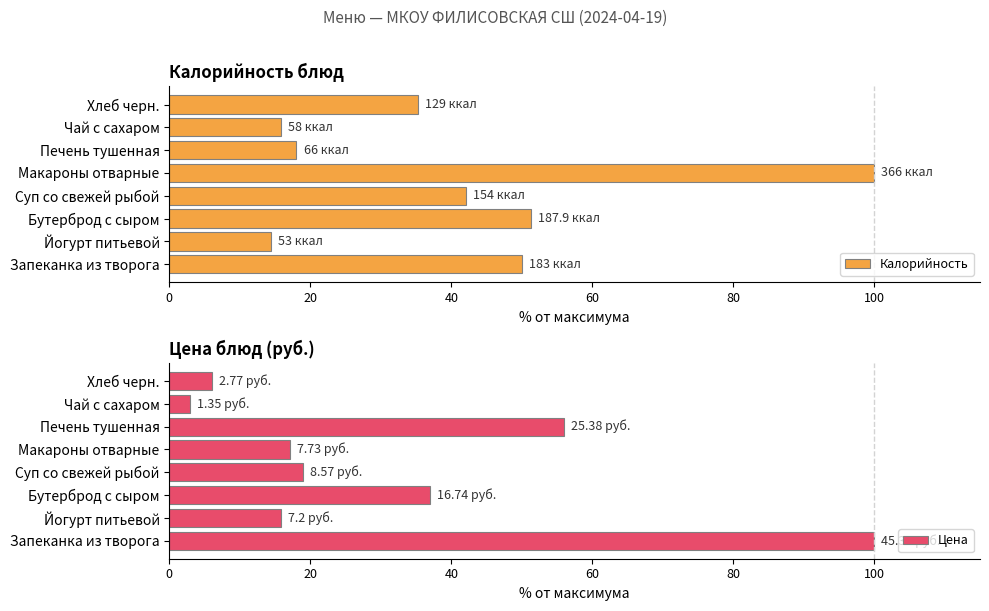

Are the bars horizontal?

Yes